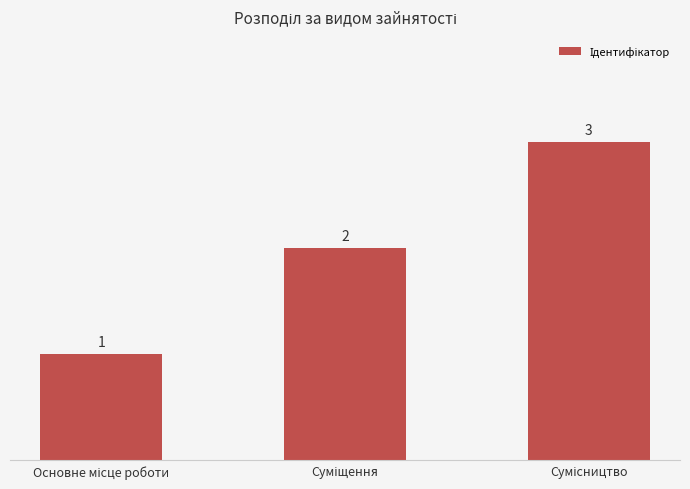

What is the average value?

2